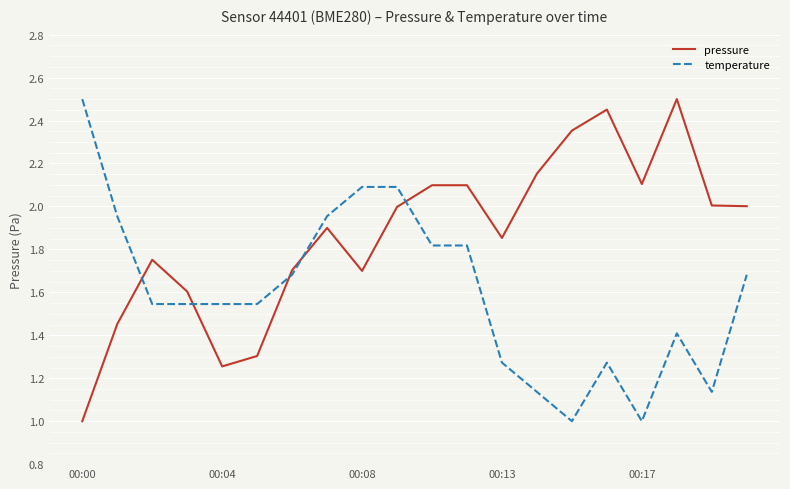

What is the smallest value displayed?

1.0